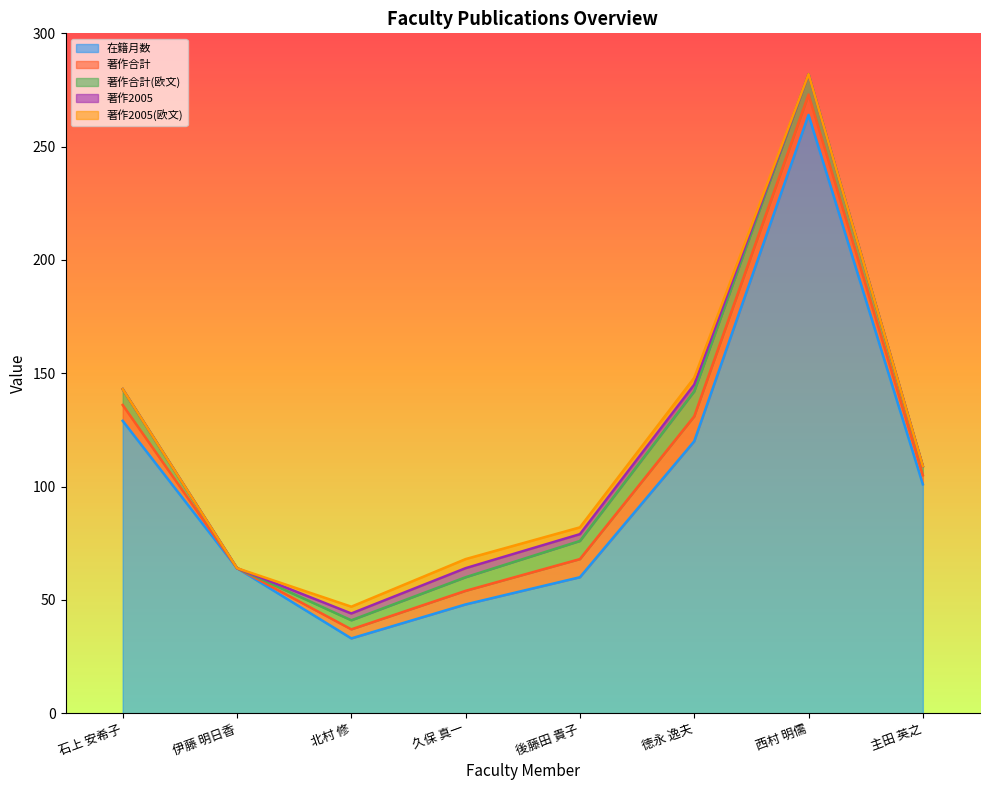

What is the greatest value displayed?

264